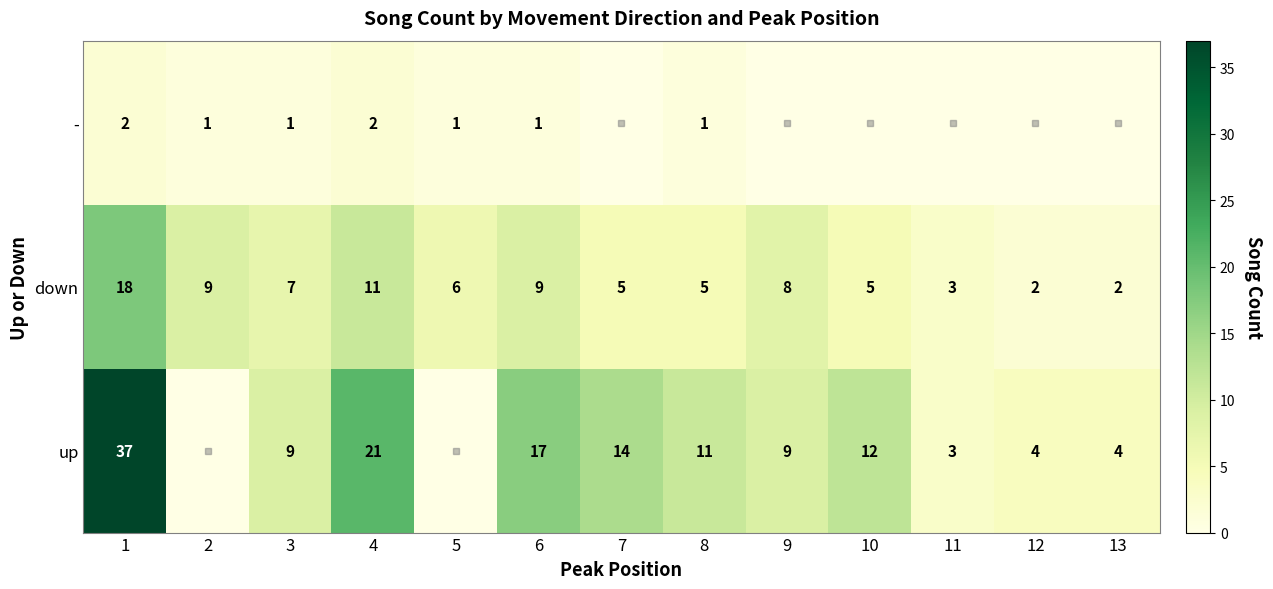

What is the spread (max minus min) of values at 8?

10